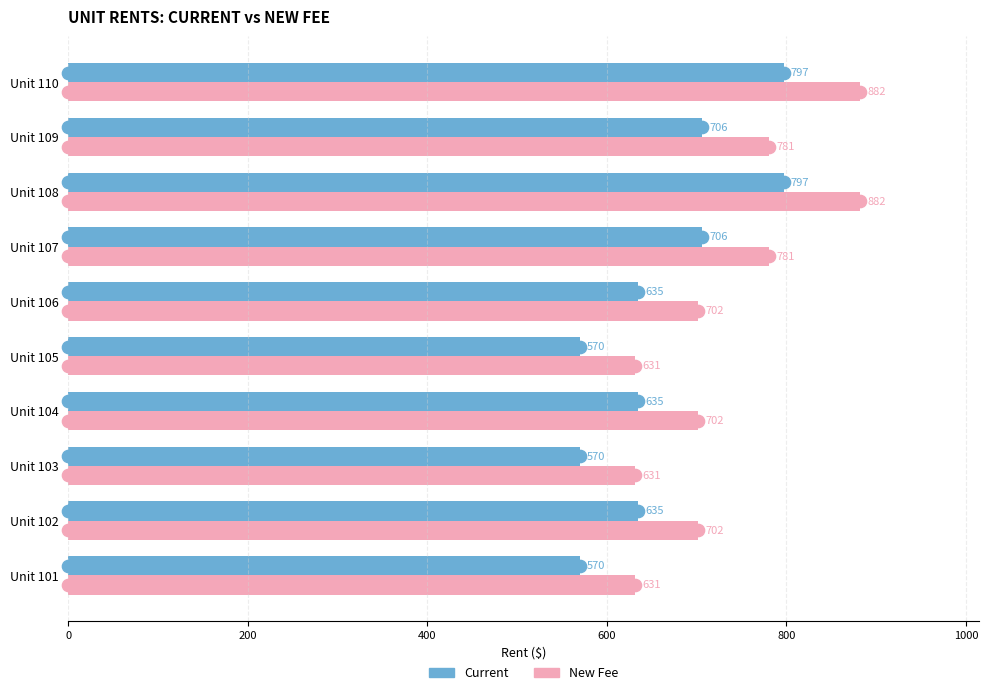

What is the approximate value of Current at Unit 102?

635